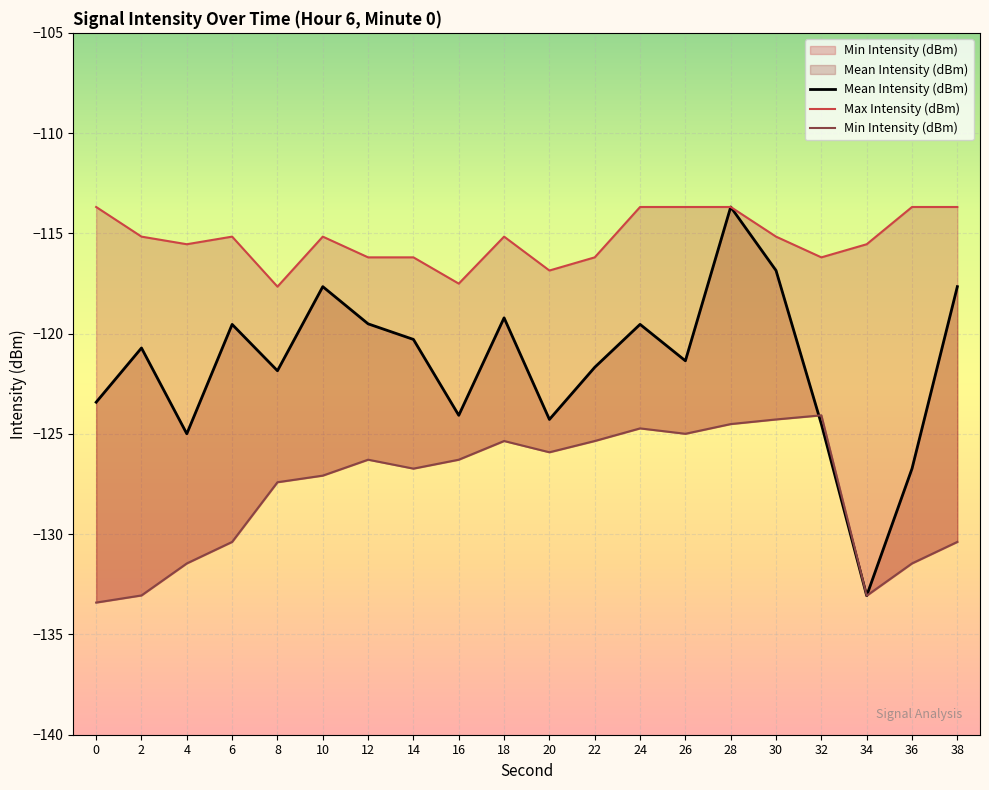

Reading left to right, list all the values displayed in this chart.

Mean Intensity (dBm): -123.4	-120.7	-125.0	-119.5	-121.8	-117.7	-119.5	-120.3	-124.1	-119.2	-124.3	-121.7	-119.5	-121.4	-113.7	-116.9	-124.5	-133.1	-126.7	-117.7
Max Intensity (dBm): -113.7	-115.2	-115.5	-115.2	-117.7	-115.2	-116.2	-116.2	-117.5	-115.2	-116.9	-116.2	-113.7	-113.7	-113.7	-115.2	-116.2	-115.5	-113.7	-113.7
Min Intensity (dBm): -133.4	-133.1	-131.5	-130.4	-127.4	-127.1	-126.3	-126.7	-126.3	-125.4	-125.9	-125.4	-124.7	-125.0	-124.5	-124.3	-124.1	-133.1	-131.5	-130.4